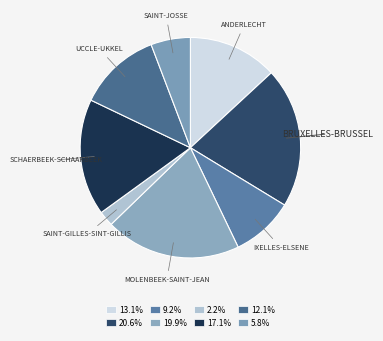

Which category has the smallest portion of the pie?

Saint-Gilles-Sint-Gillis